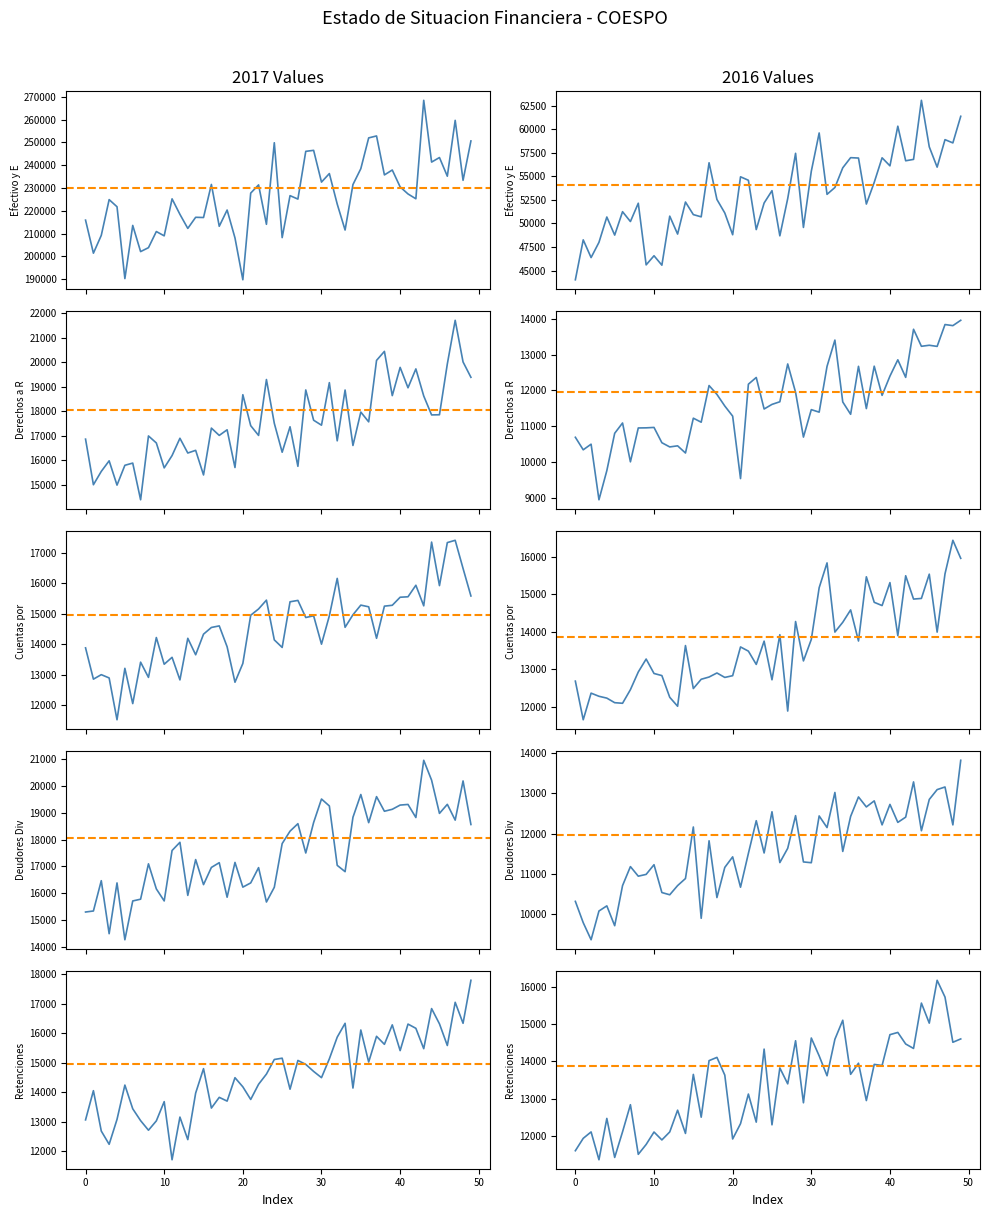

At 2016, list the series in order from largest to smallest.

Efectivo y Equivalentes, Cuentas por Pagar, Retenciones por Pagar, Derechos a Recibir Efectivo, Deudores Diversos